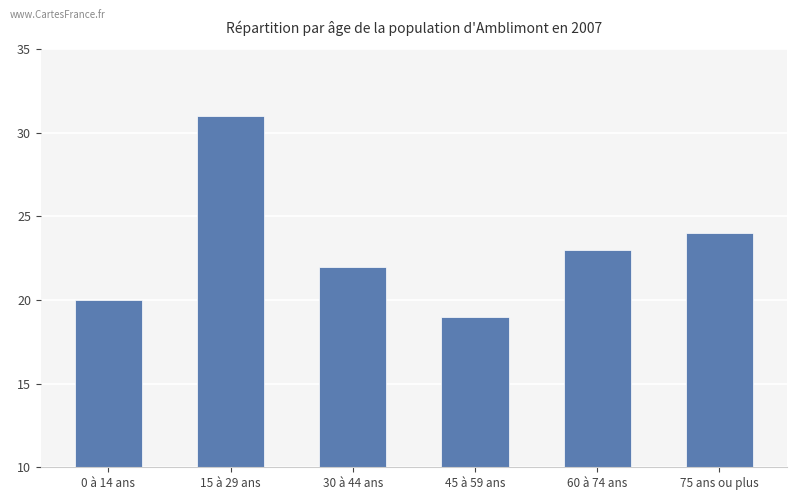

What is the smallest value displayed?

19